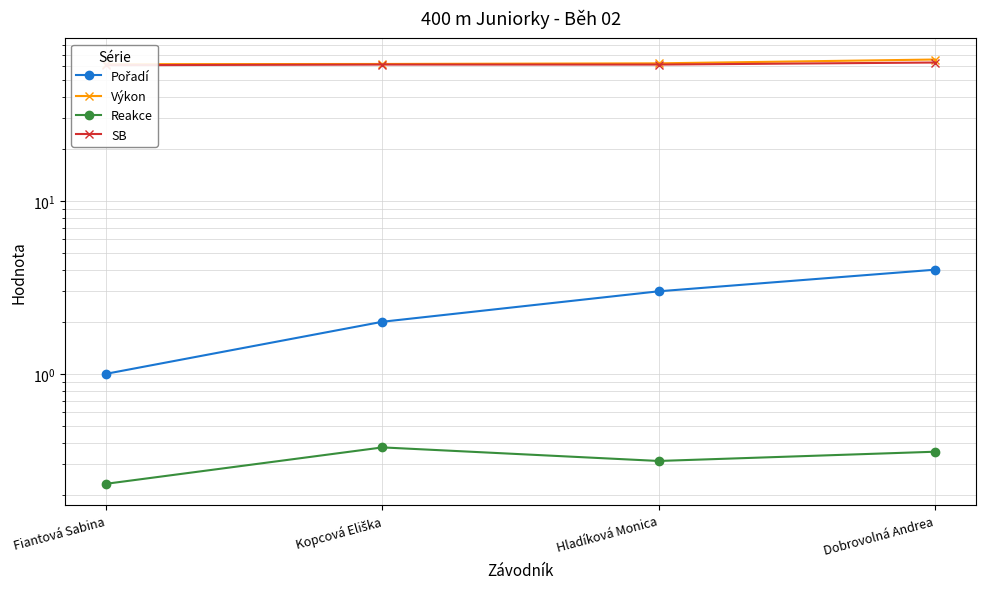

Rank the categories by Pořadí value from lowest to highest.

Fiantová Sabina, Kopcová Eliška, Hladíková Monica, Dobrovolná Andrea